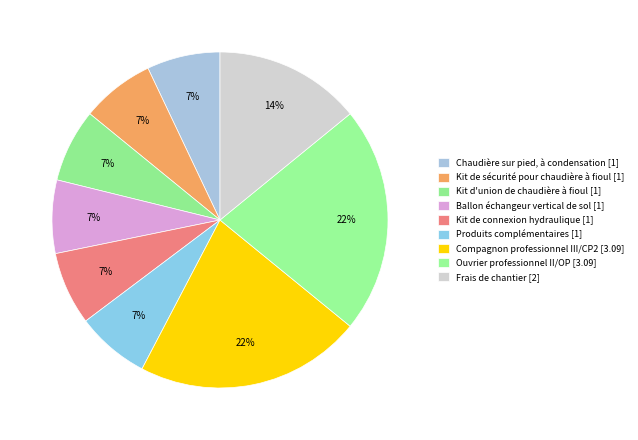

Count the number of slices in the pie.

9